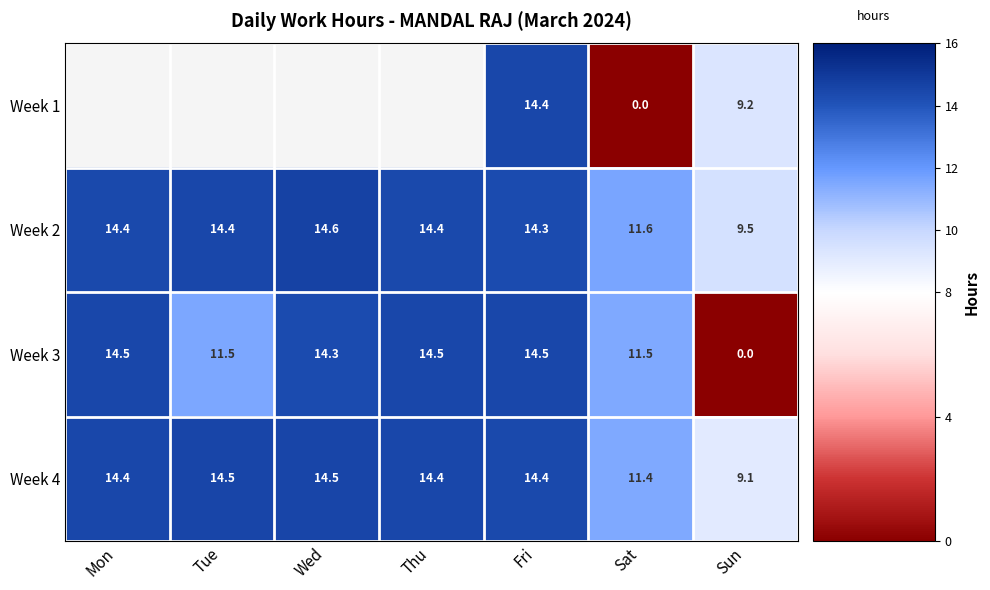

At which label does Week 4 first exceed 14?

Mon